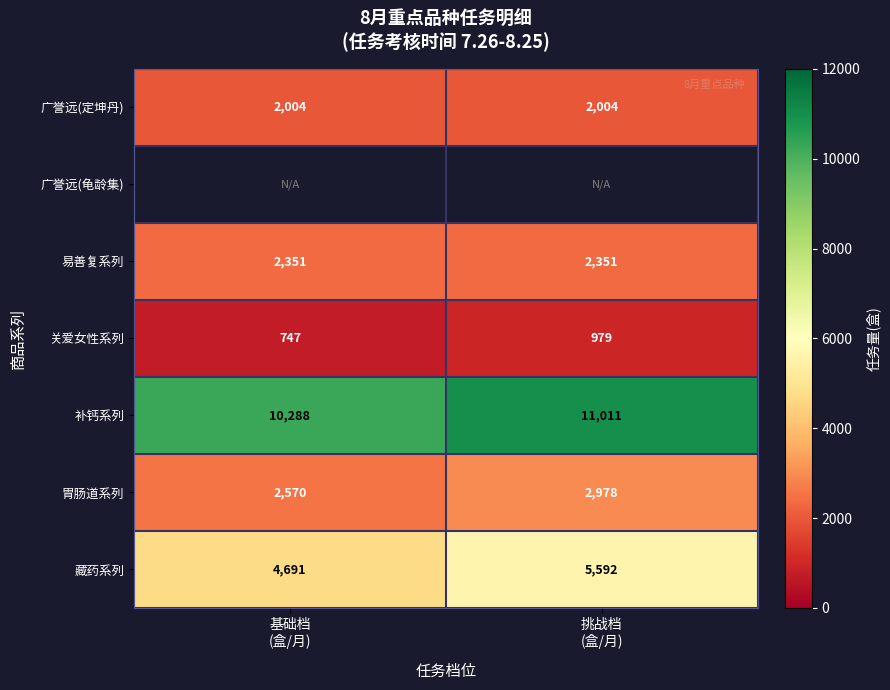

What is the sum of all 关爱女性系列 values?

1726